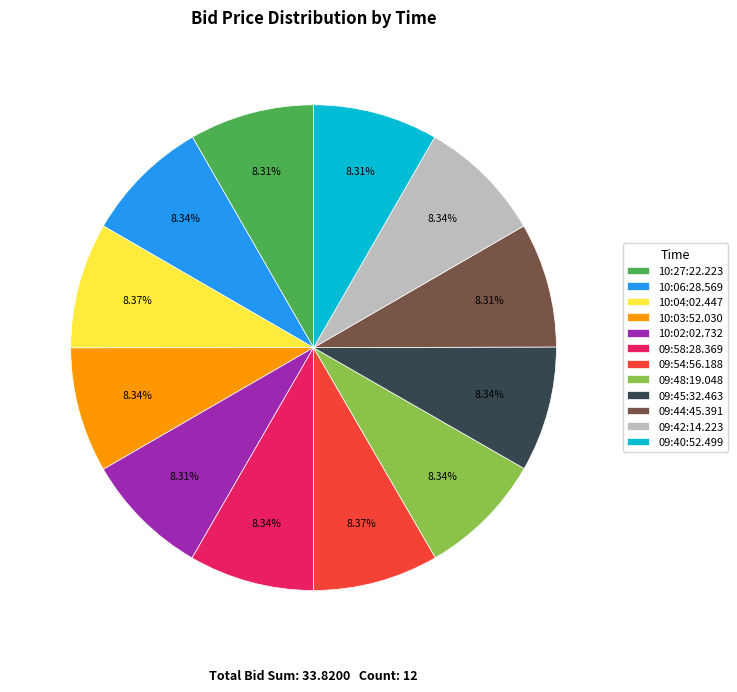

How many segments does this pie chart have?

12